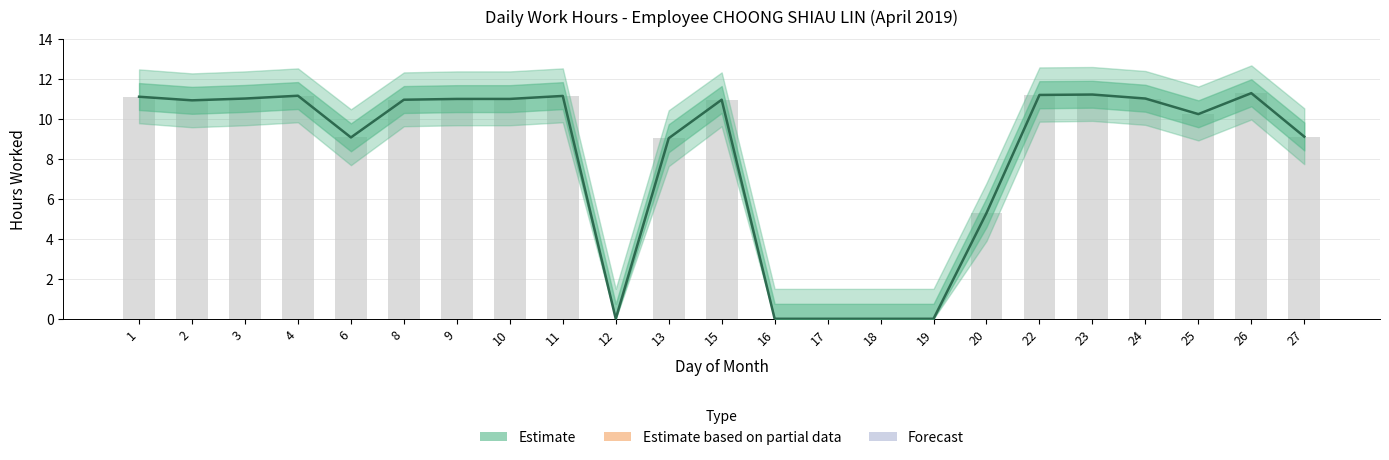

The value at 25 is 13.7. True or false?

False